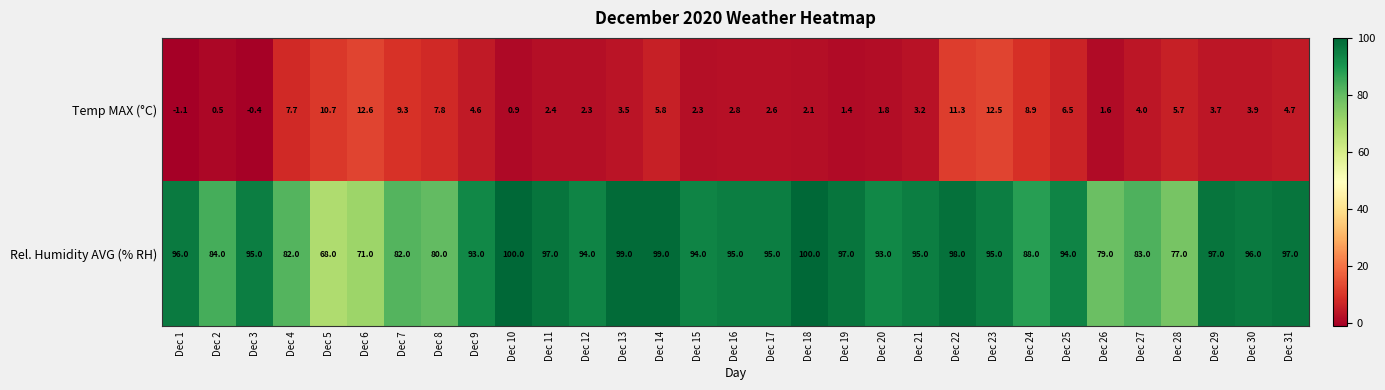

How many positive values does the Temp MAX (°C) series have?

29